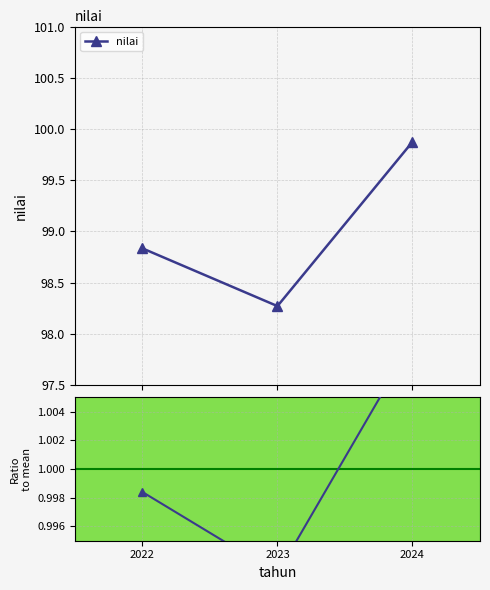

At which label is Ratio to mean closest to 1?

2022